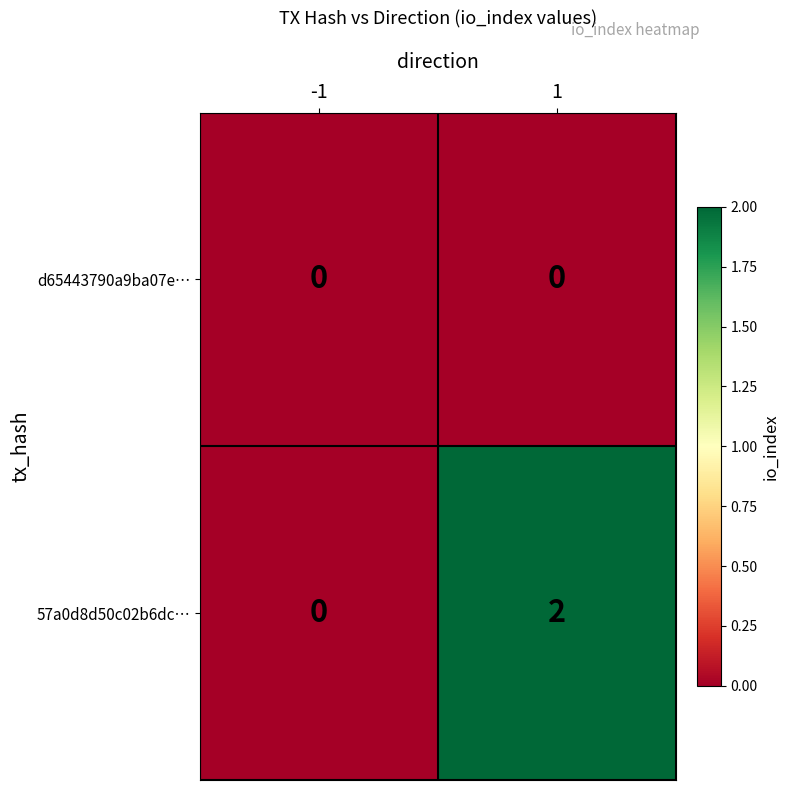

Is it true that 57a0d8d50c02b6dc… equals 2 at 1?

True